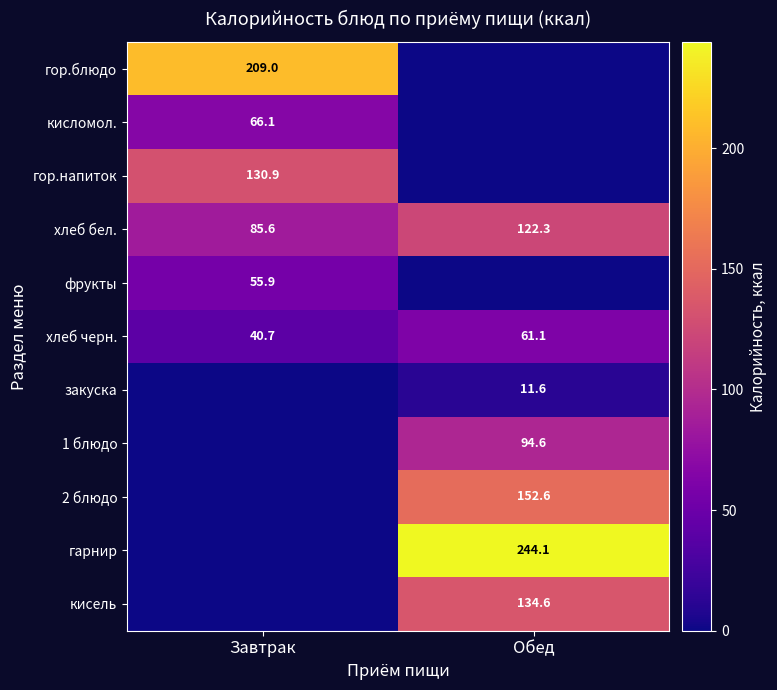

The value of гор.напиток at Завтрак is 72.2. True or false?

False